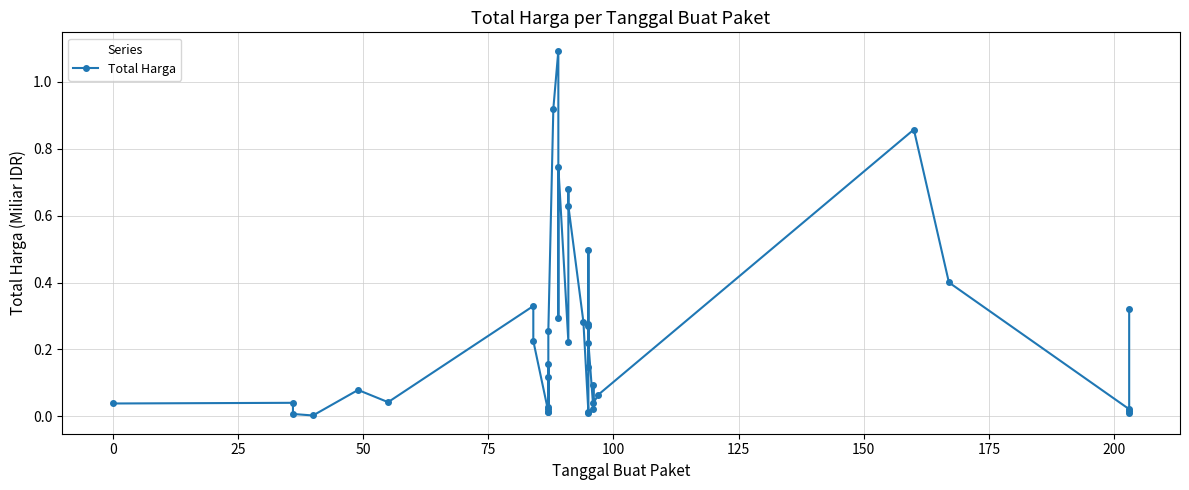

True or false: the data shows 0.0 at 13.

False